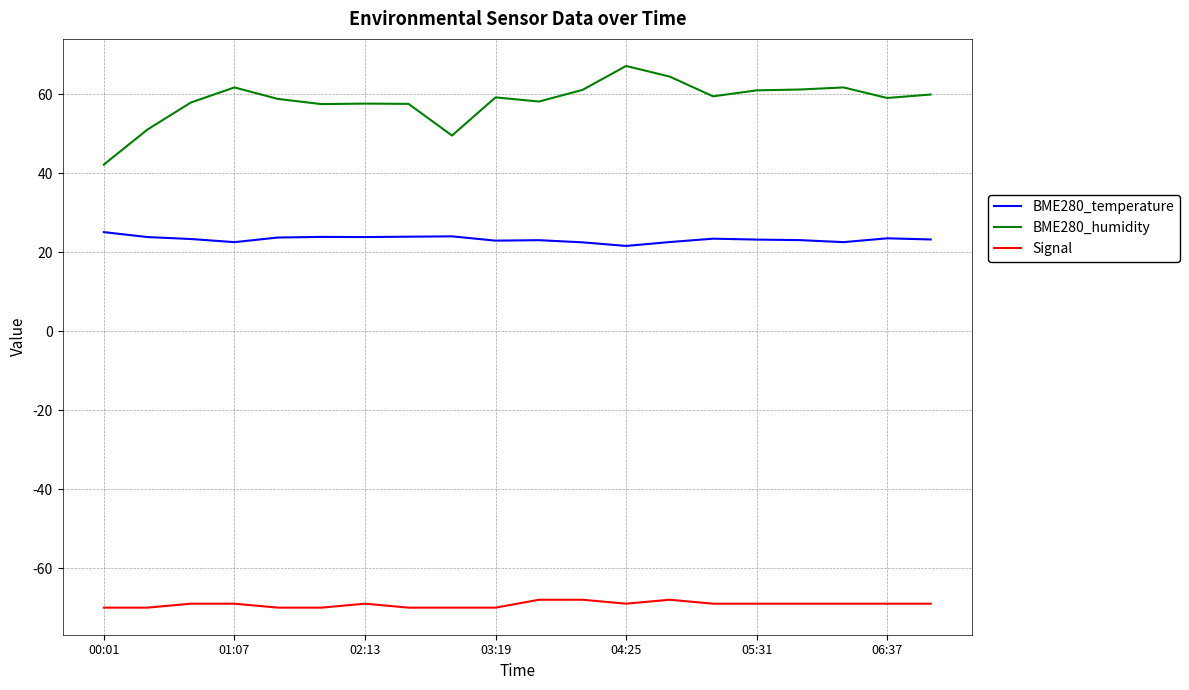

List the series in order of their peak value, lowest first.

Signal, BME280_temperature, BME280_humidity